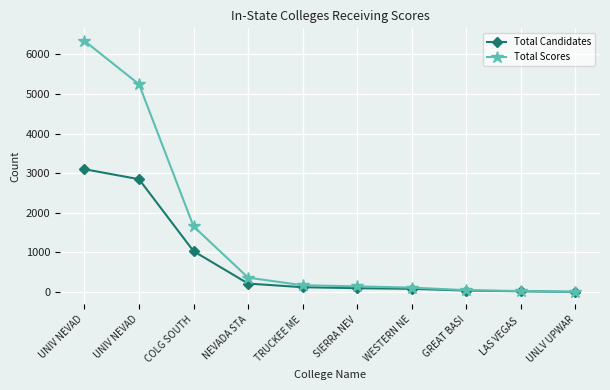

What are all the series names shown in the legend?

Total Candidates, Total Scores